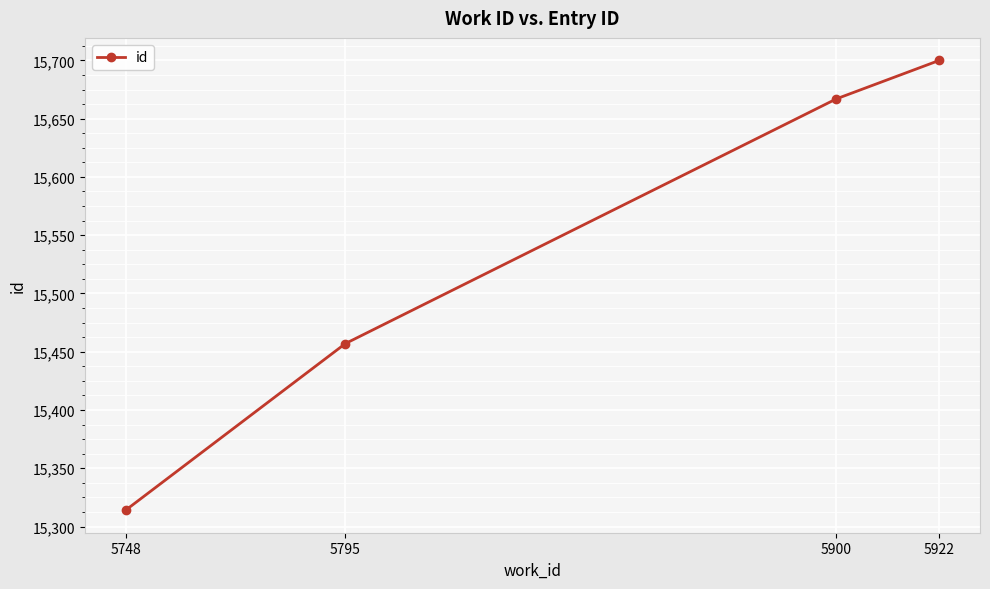

True or false: the data shows 21007 at 5900.

False